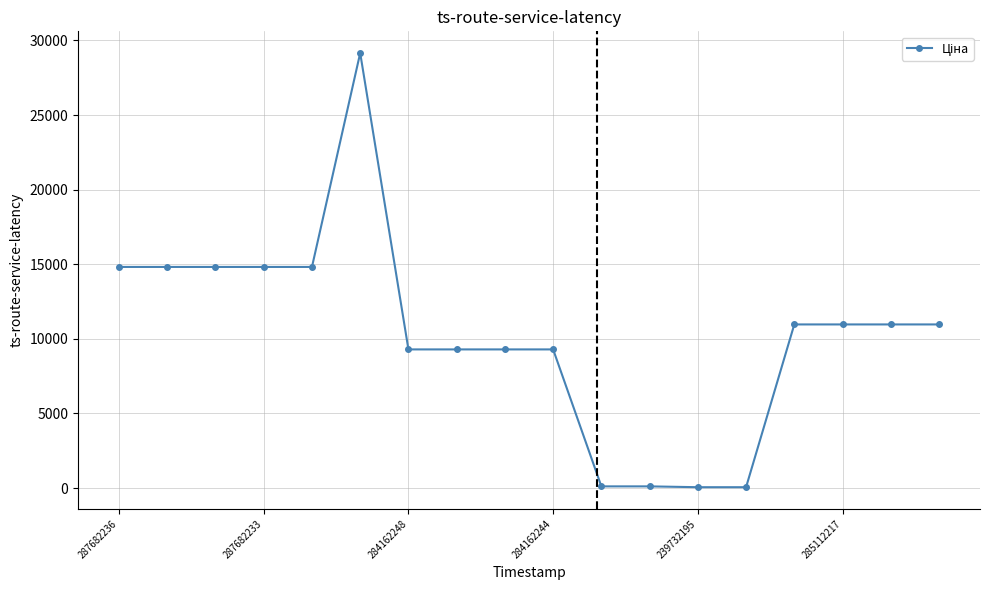

What is the greatest value displayed?

29152.3